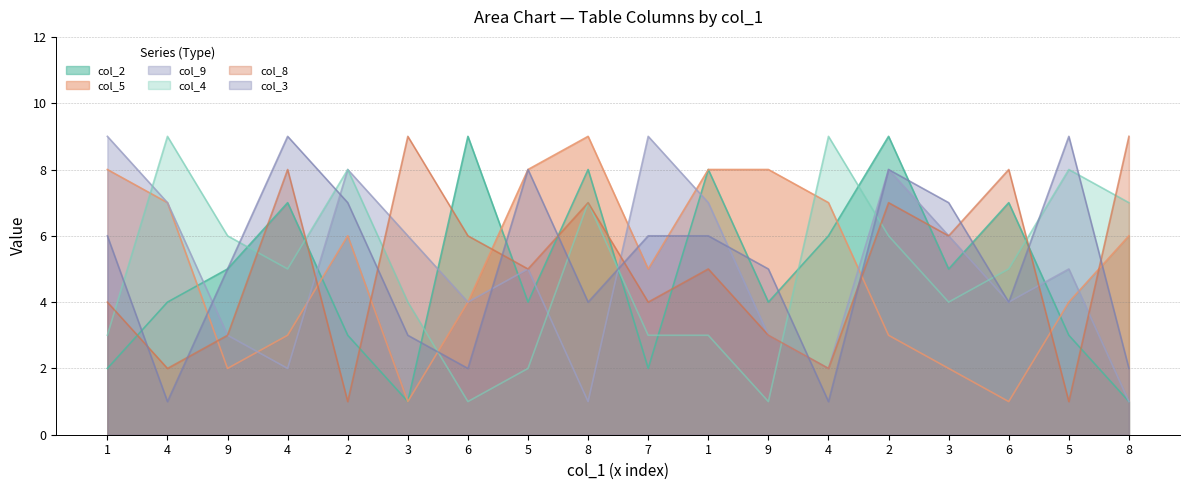

How many times do col_9 and col_8 cross each other?

5